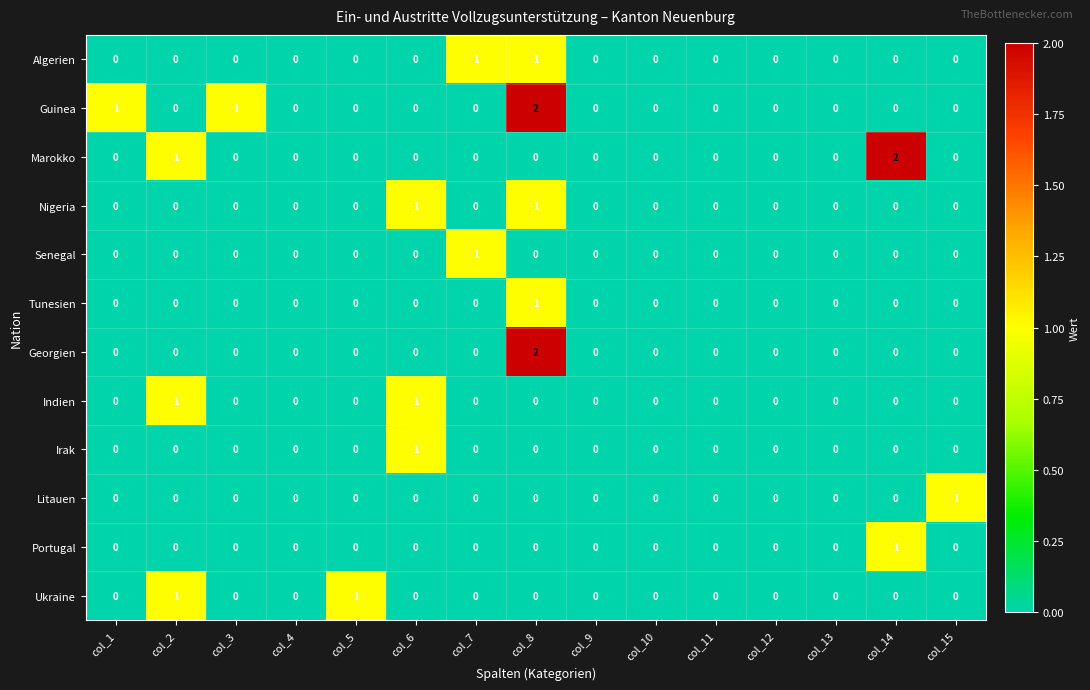

True or false: Indien has a value of 1 at col_3.

False